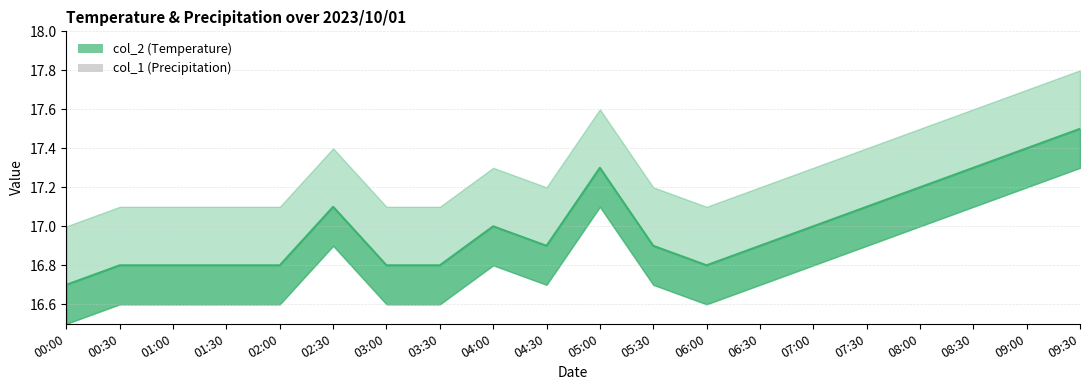

The col_2 line series shows 6.8 at 05:30. True or false?

False